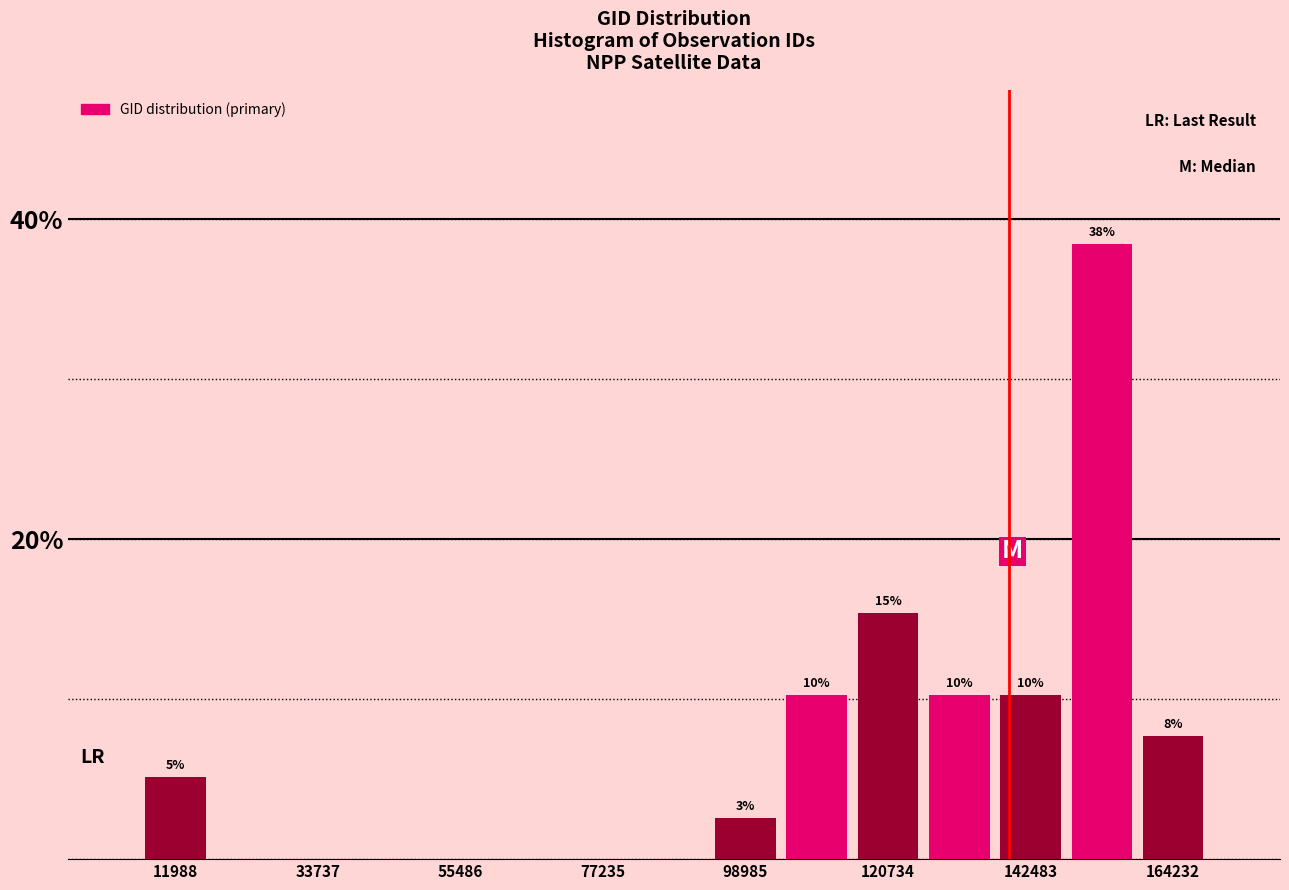

Around what value on the x-axis is the tallest bar? Give the approximate position of its centre, as read against the axis.

155000